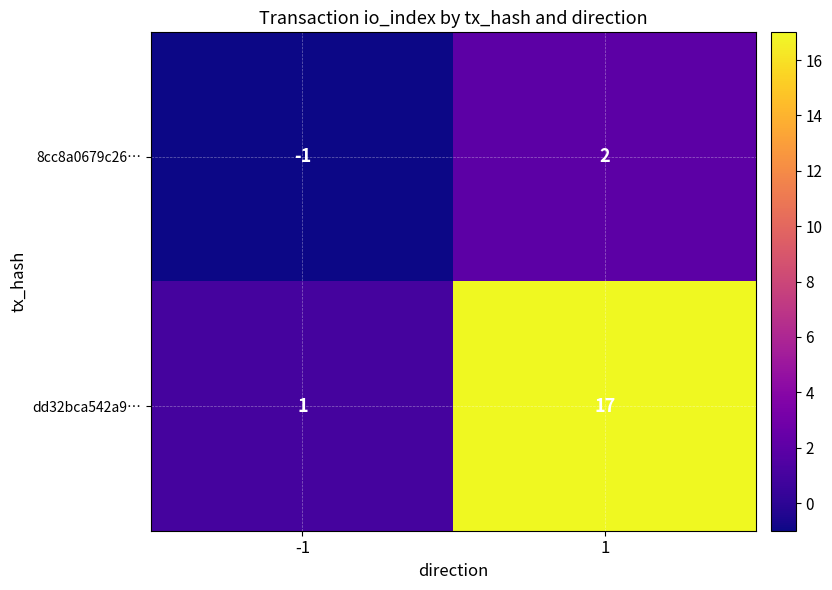

What is the maximum value shown in the chart?

17